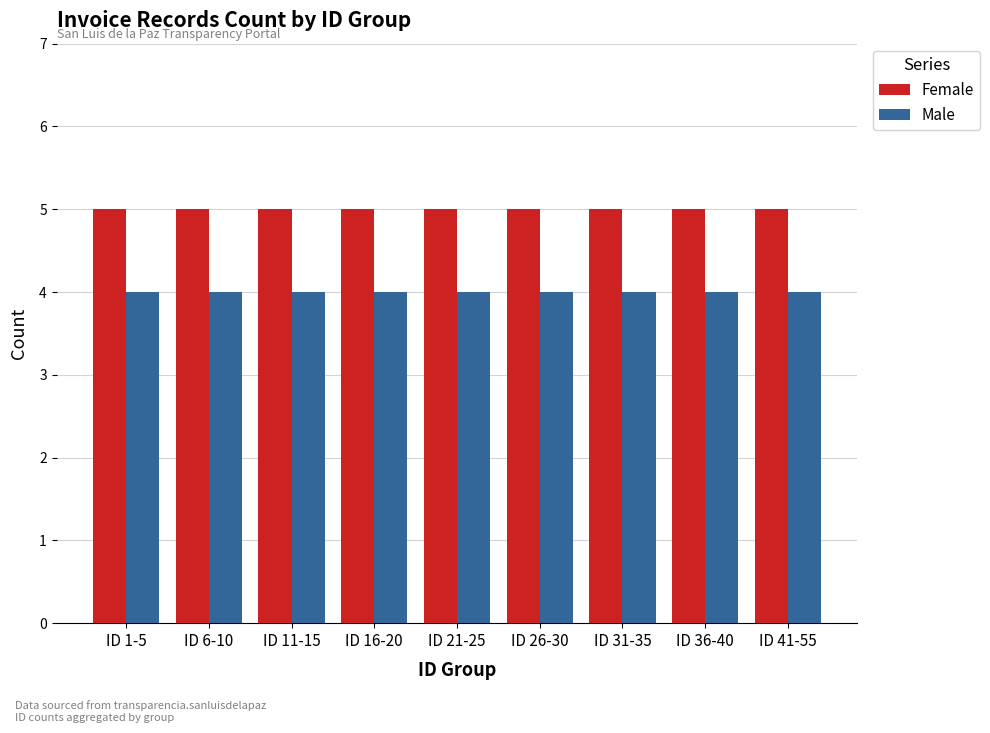

What is the maximum value for Female?

5